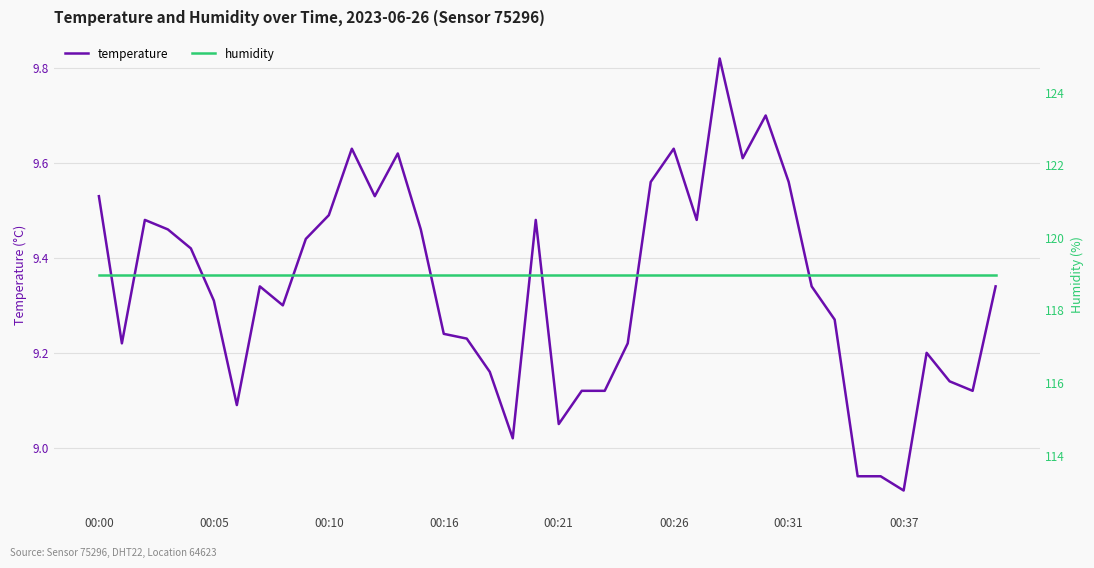

Which series has the largest total across all categories?

humidity